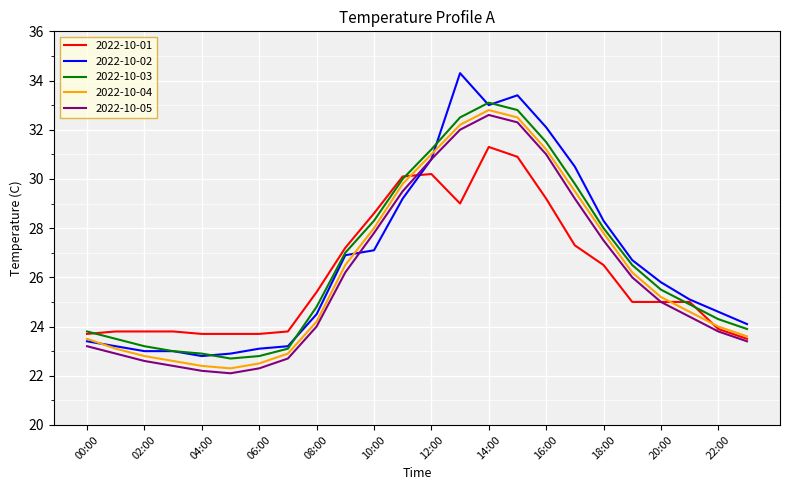

Which series has the largest range (max minus min)?

2022-10-02